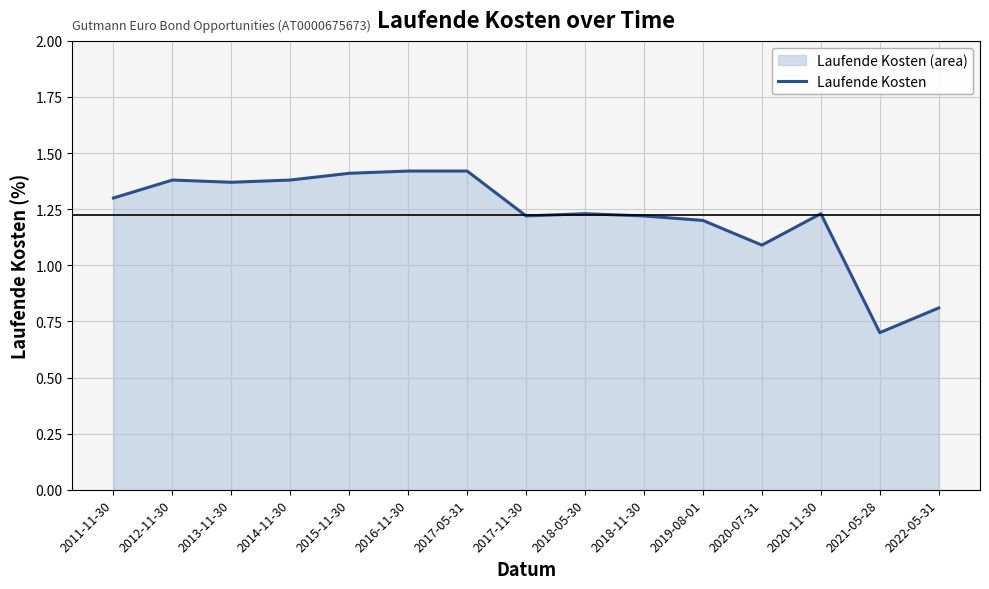

Which has a higher value, 2012-11-30 or 2011-11-30?

2012-11-30